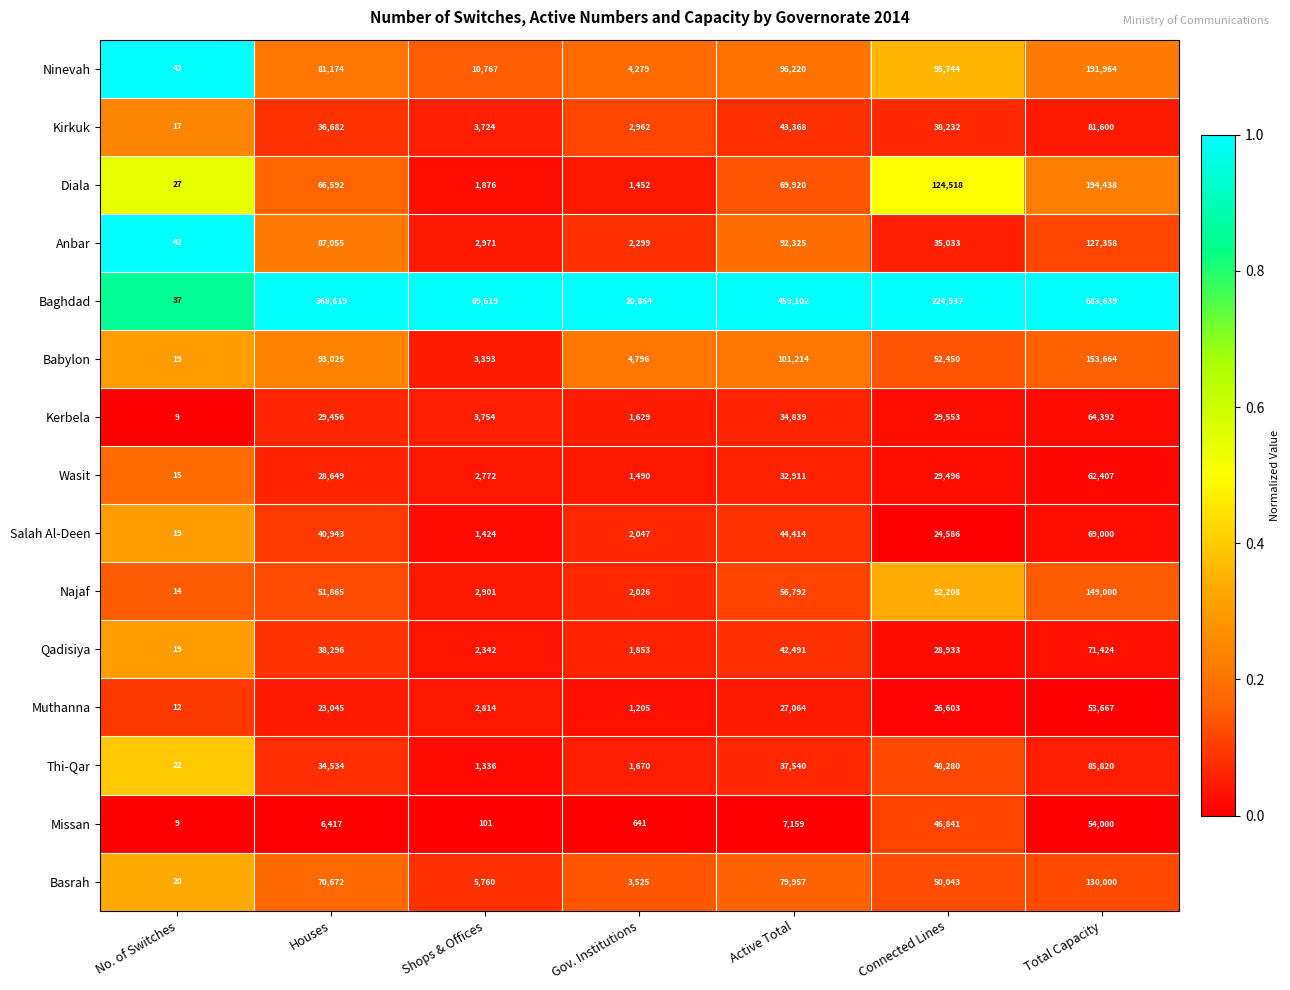

What is the approximate value of Ninevah at Connected Lines?

95744